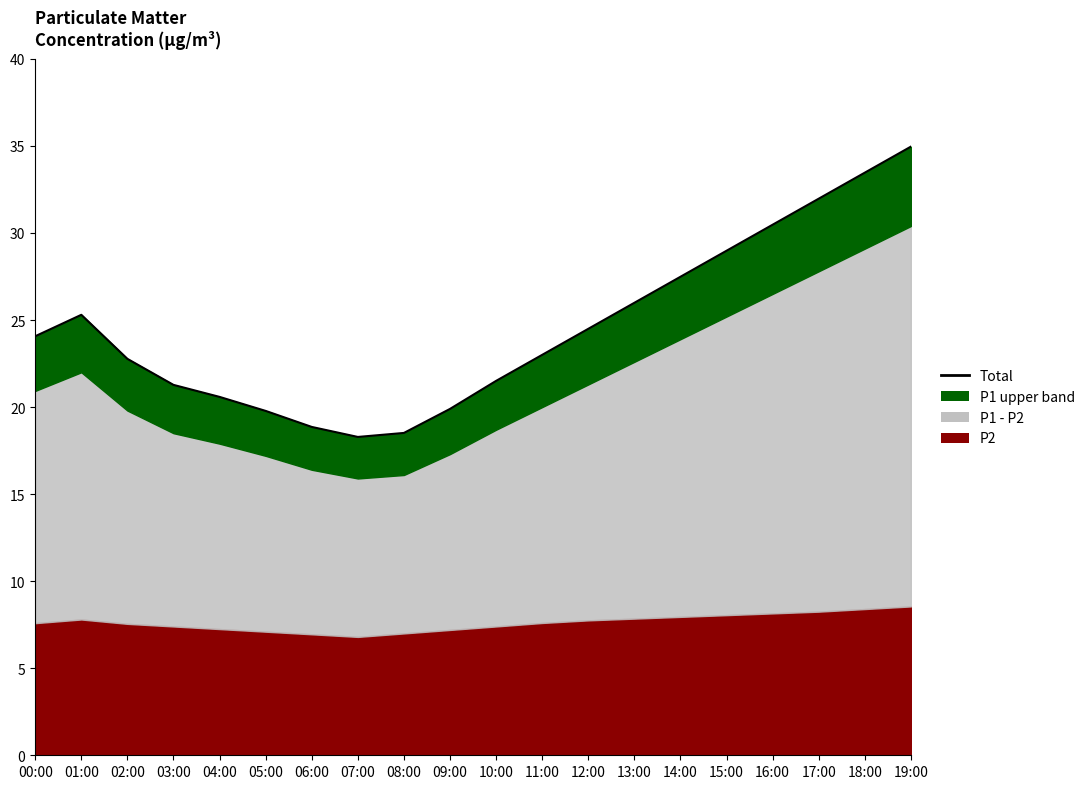

How many data points are above 24?

10